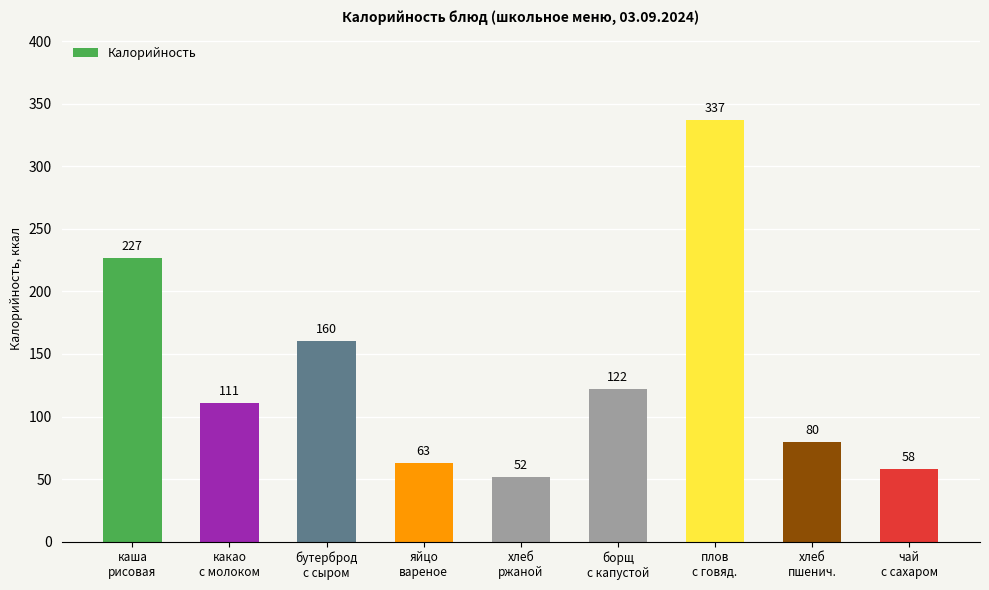

At which label does the data first exceed 111?

каша
рисовая